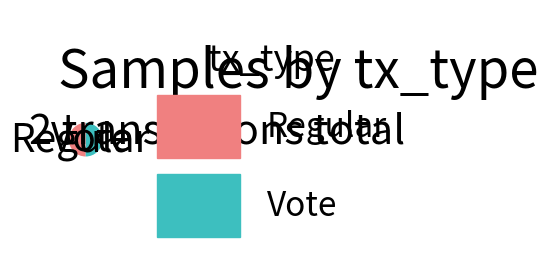

Count the number of slices in the pie.

2